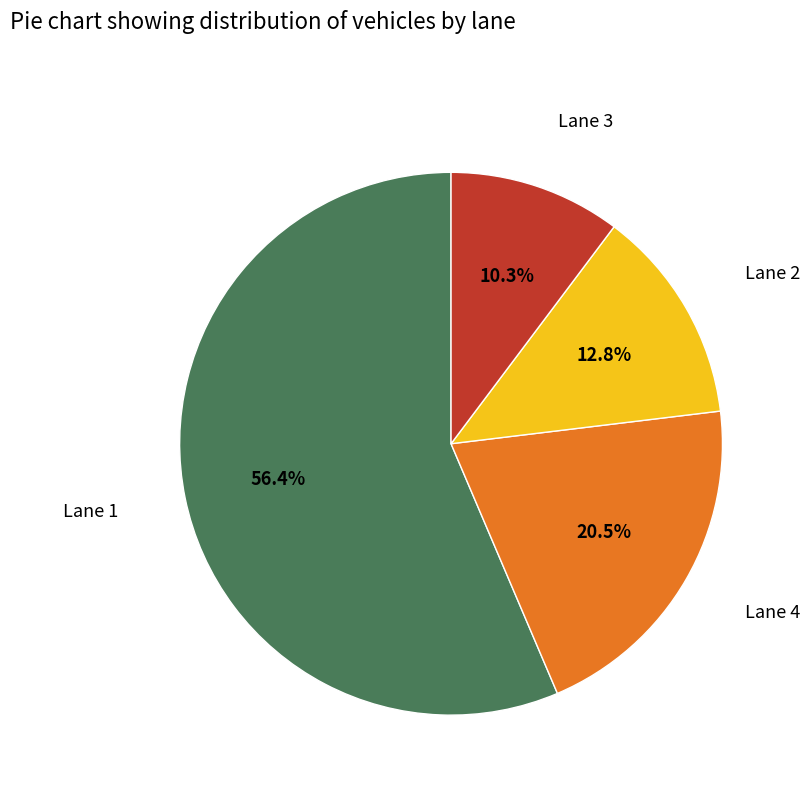

Is there any slice that represents more than half of the pie?

Yes